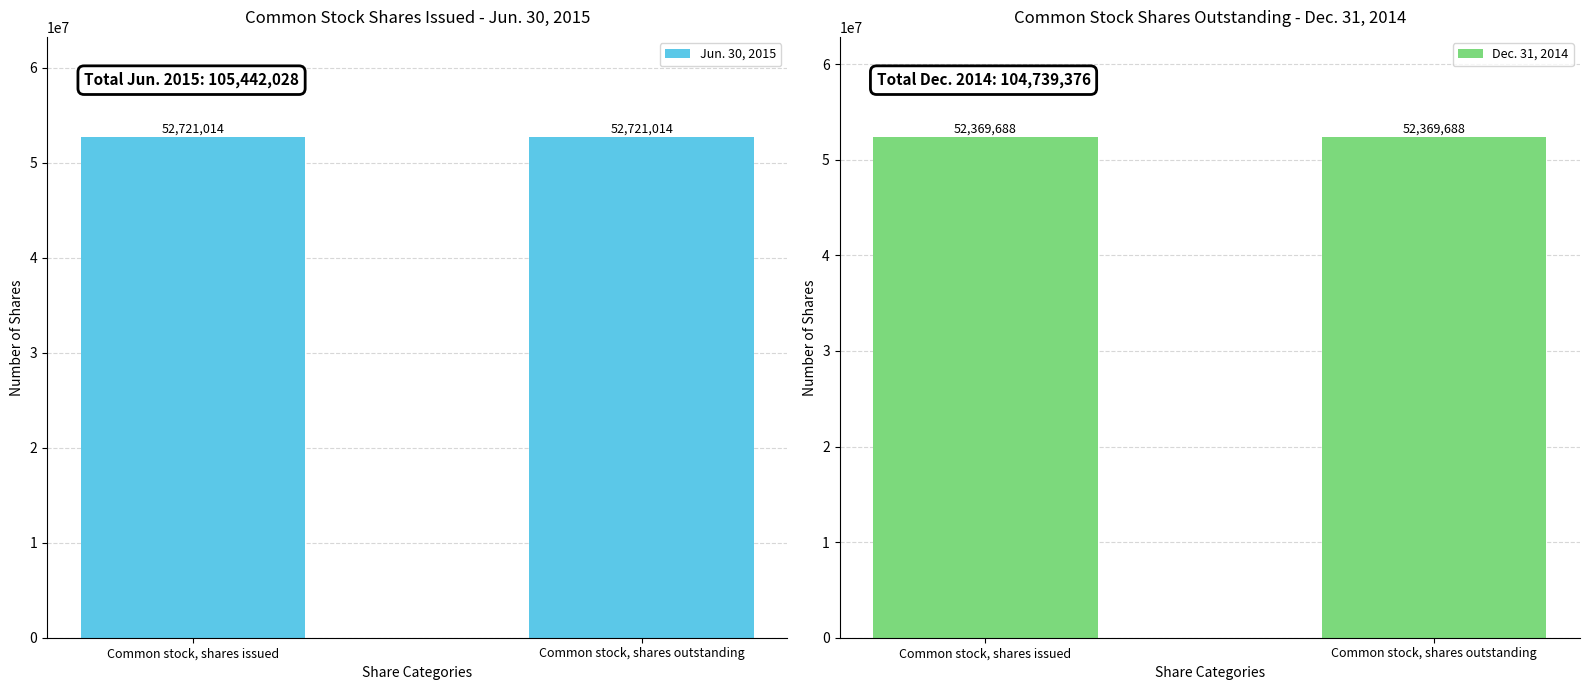

At which category is the sum across all series the highest?

Common stock, shares issued